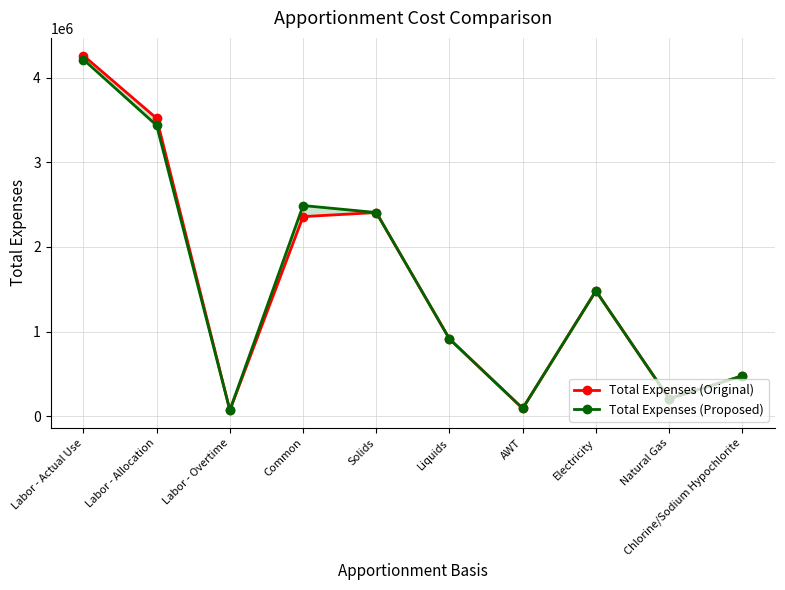

List the series in order of their peak value, lowest first.

Total Expenses (Proposed), Total Expenses (Original)